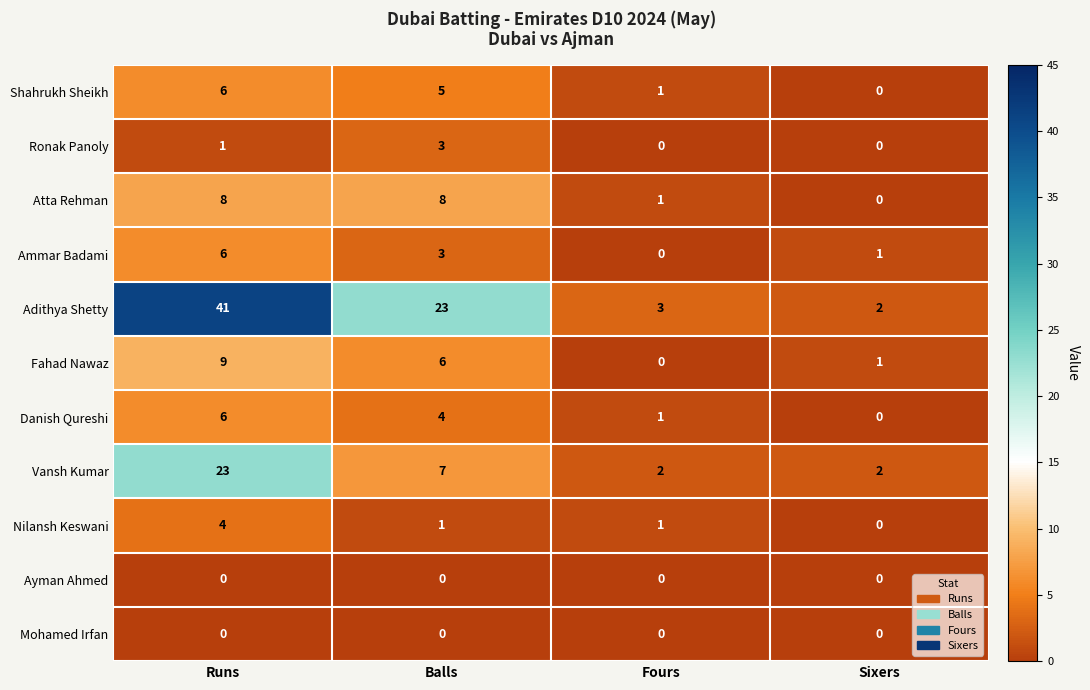

Which label corresponds to the largest value in the chart?

Runs